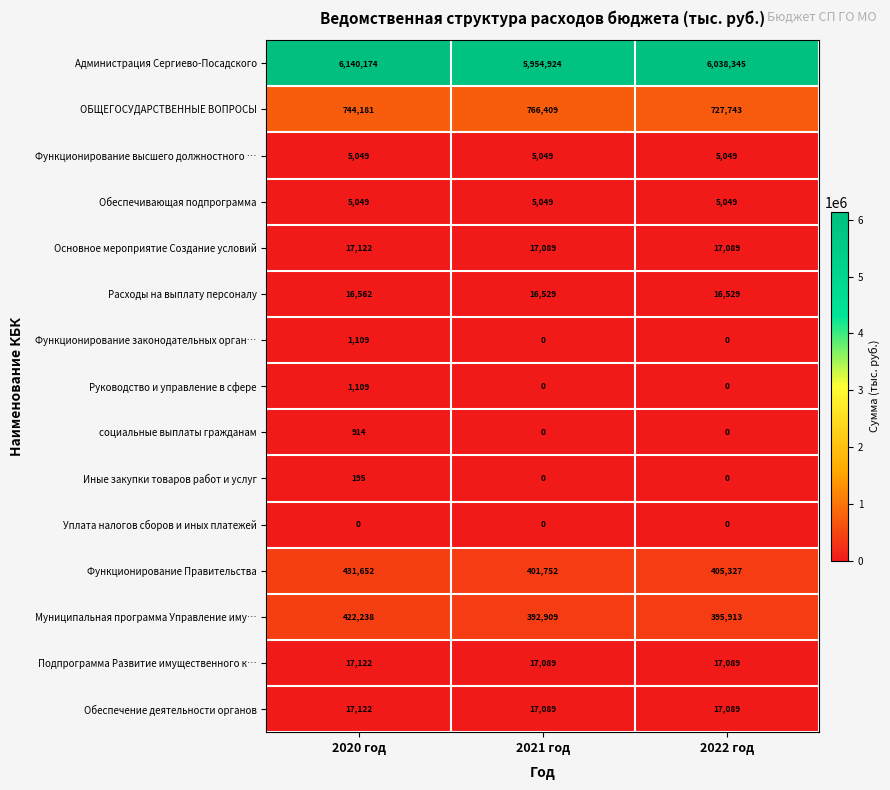

Which series has the largest total across all categories?

Администрация Сергиево-Посадского